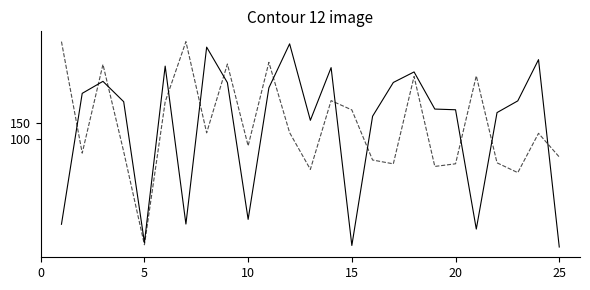

What is the maximum value shown in the chart?

407.5